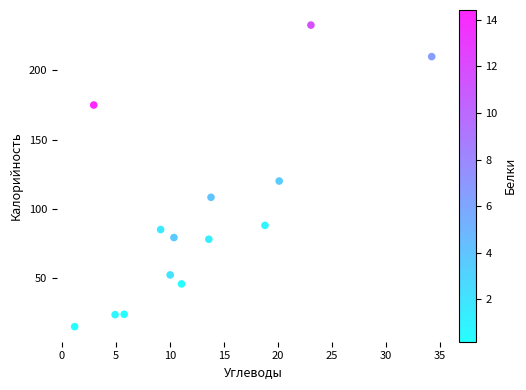

What Y value in the scatter plot is closest to 123?

120.1